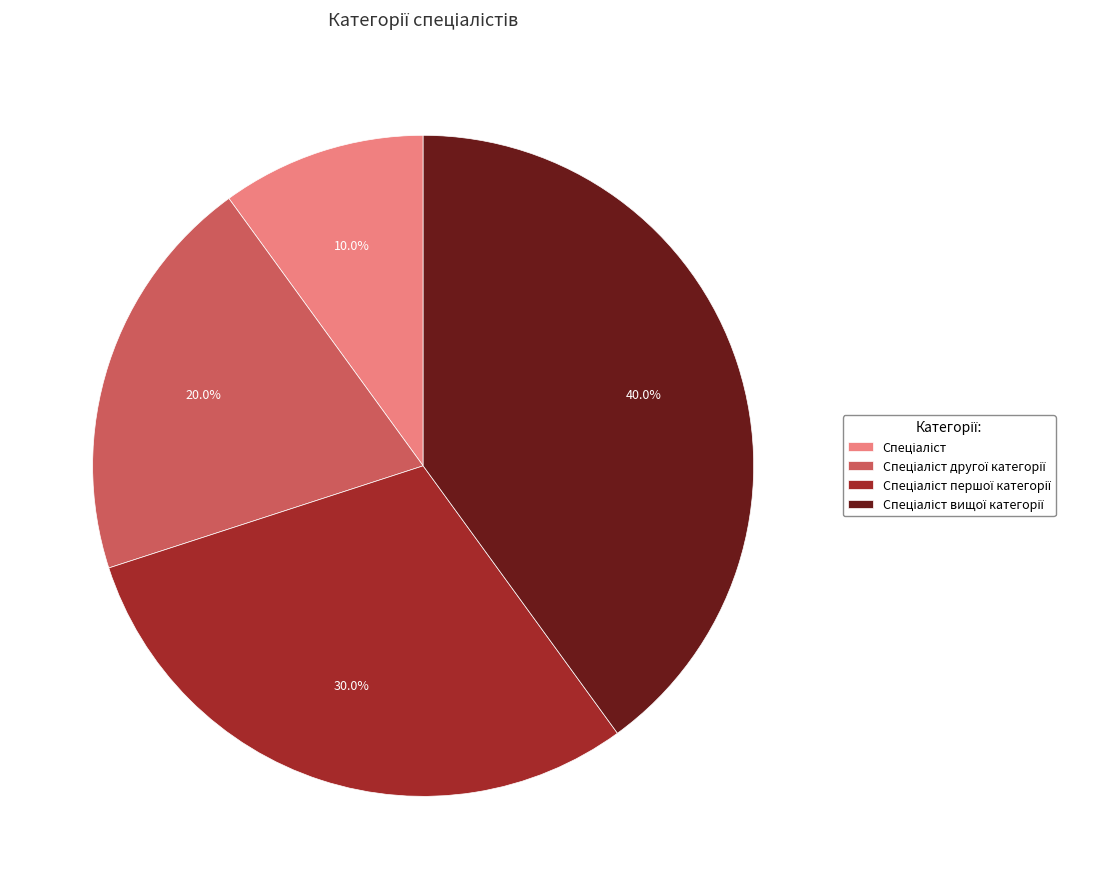

Does any single category account for the majority?

No